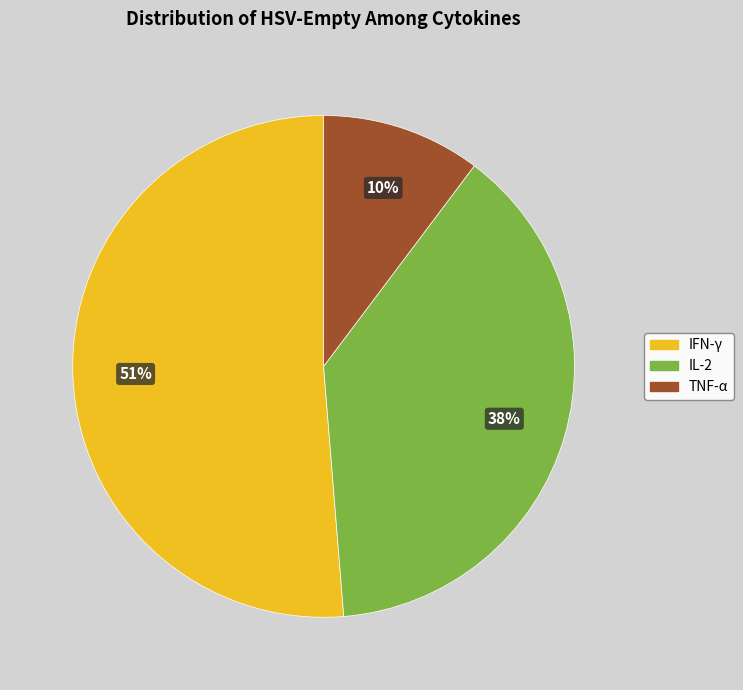

To the nearest percent, what is the difference between the IL-2 and IFN-γ slice percentages?

13%